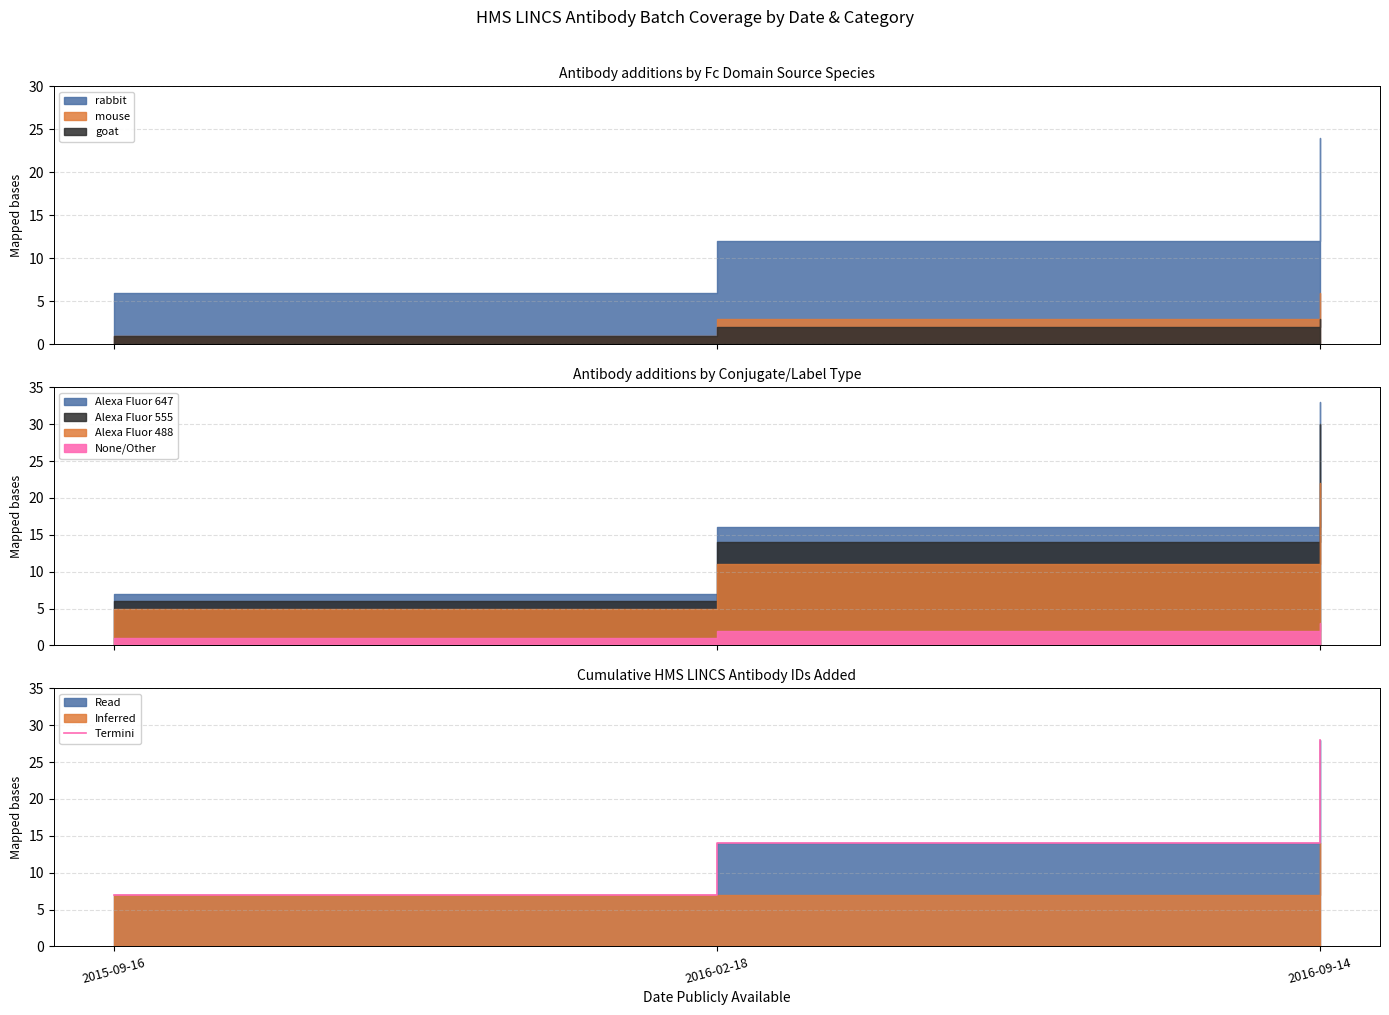

What value does the data have at 2016-02-18, to the nearest 5?

15